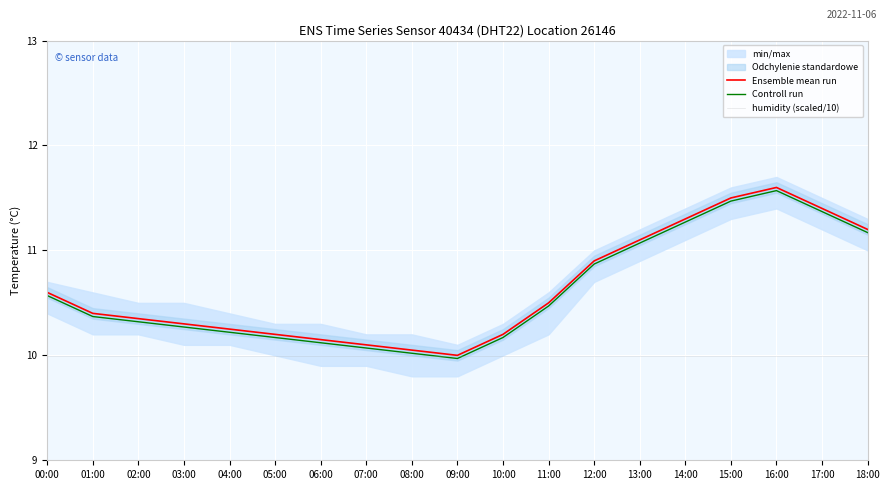

What is the label of the 2nd point from the right?

17:00